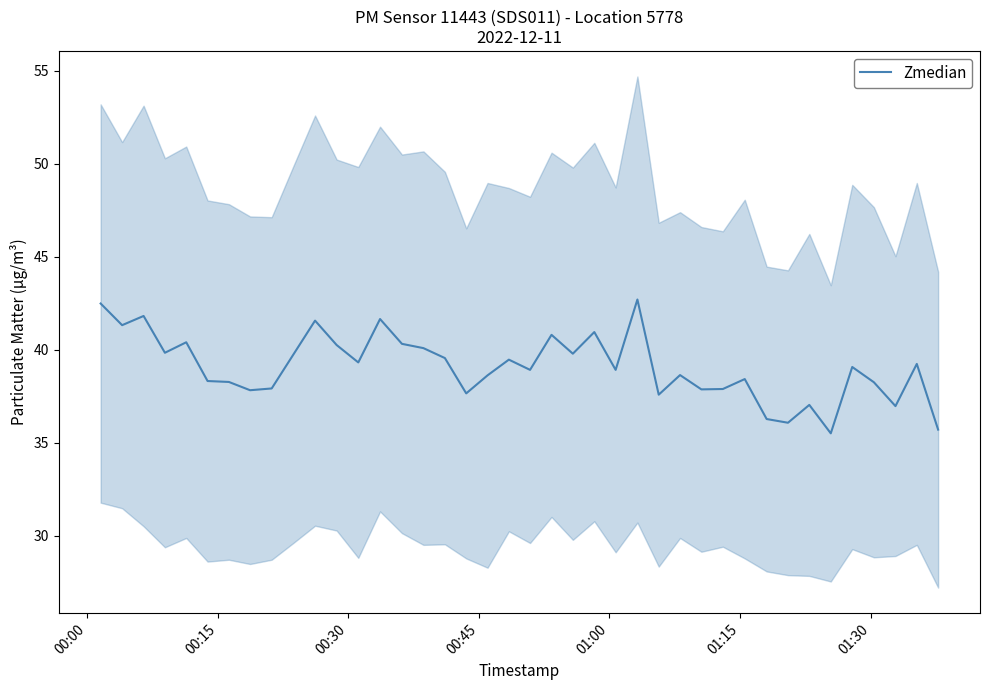

True or false: the data shows 10.9 at 35.

False